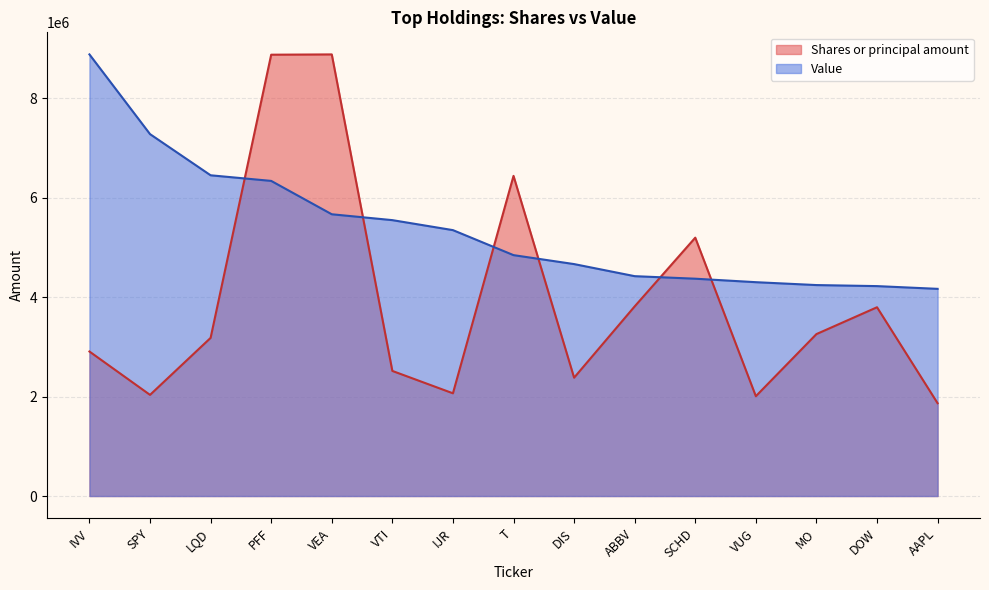

What position from the right is VUG?

4